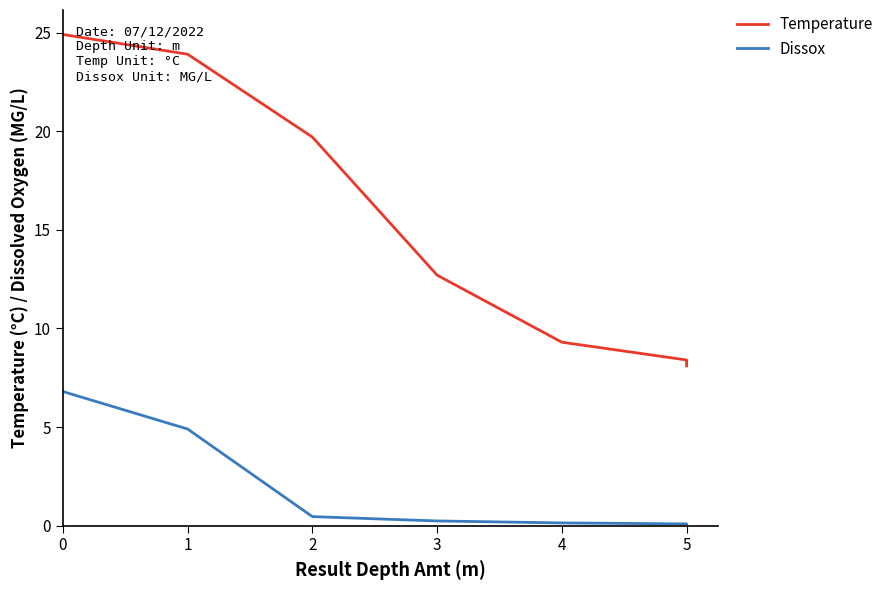

Which series has the largest range (max minus min)?

Temperature